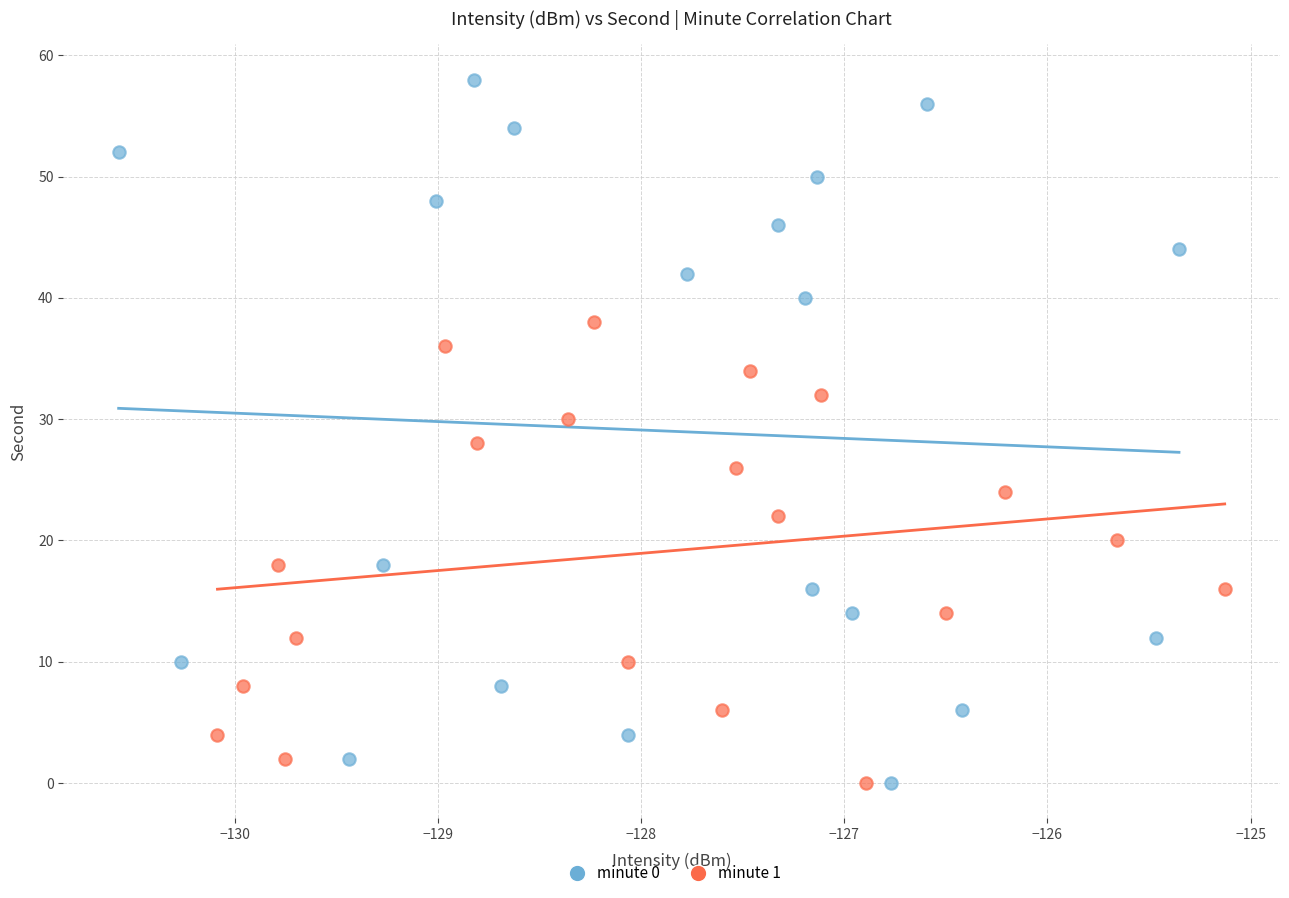

Which series has the largest Y range (max minus min)?

minute 0